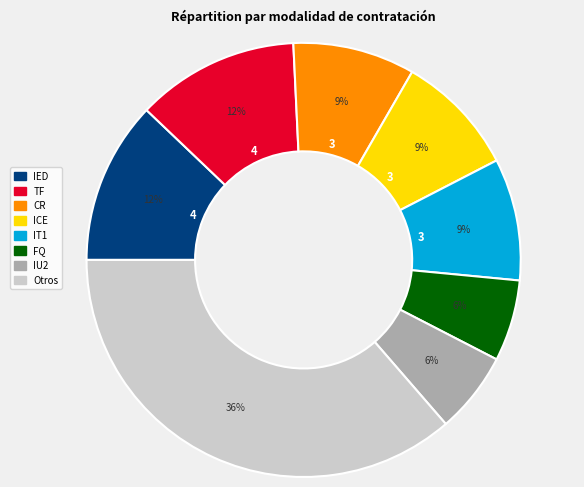

Is there any slice that represents more than half of the pie?

No